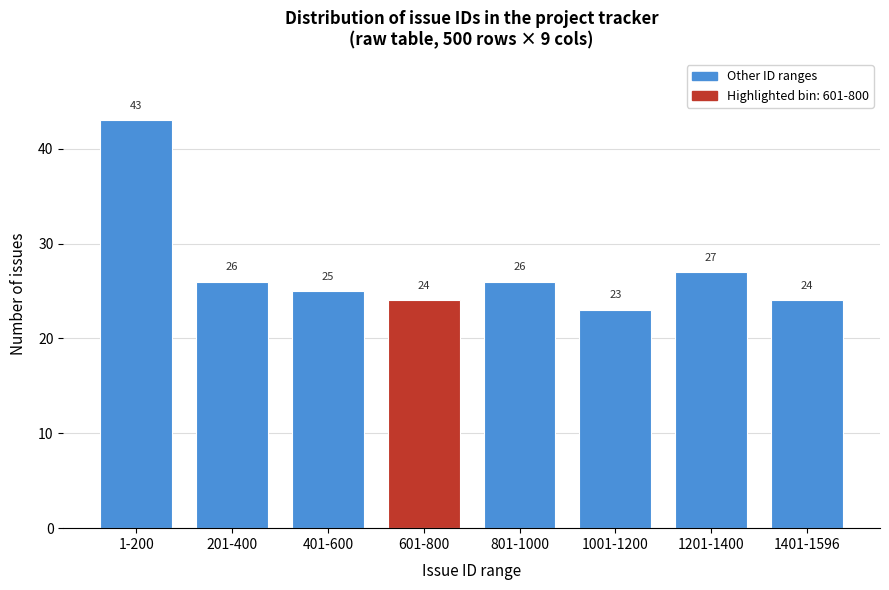

Reading left to right, what are all the values shown in this chart?

43	26	25	24	26	23	27	24